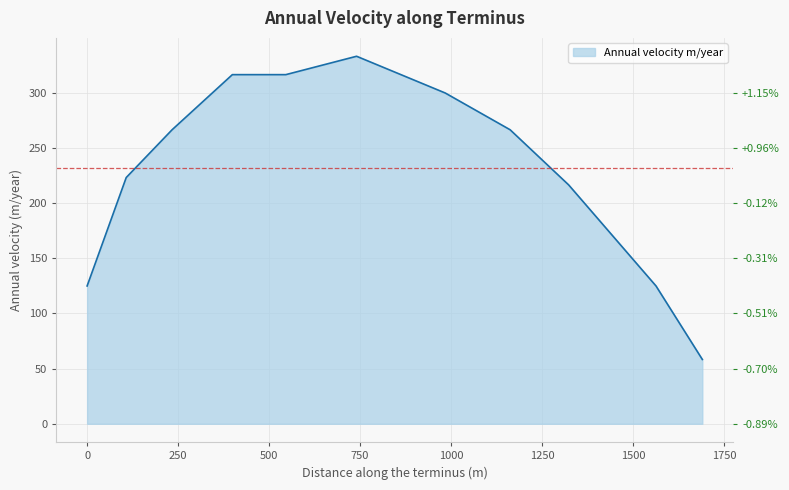

Reading left to right, what are all the values shown in this chart?

124.9	223.1	266.4	316.4	316.4	333.0	299.7	266.4	216.5	124.9	58.3